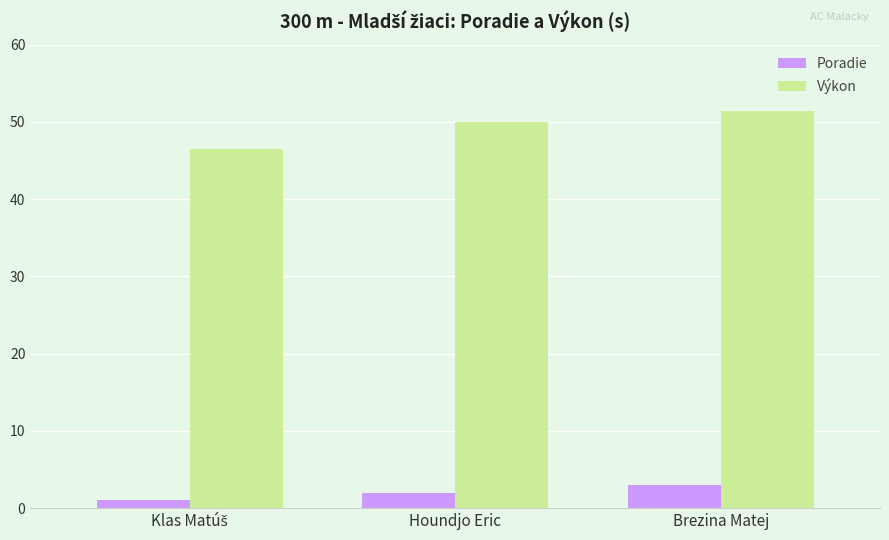

What is the difference between the maximum and minimum values in the Poradie series?

2.0